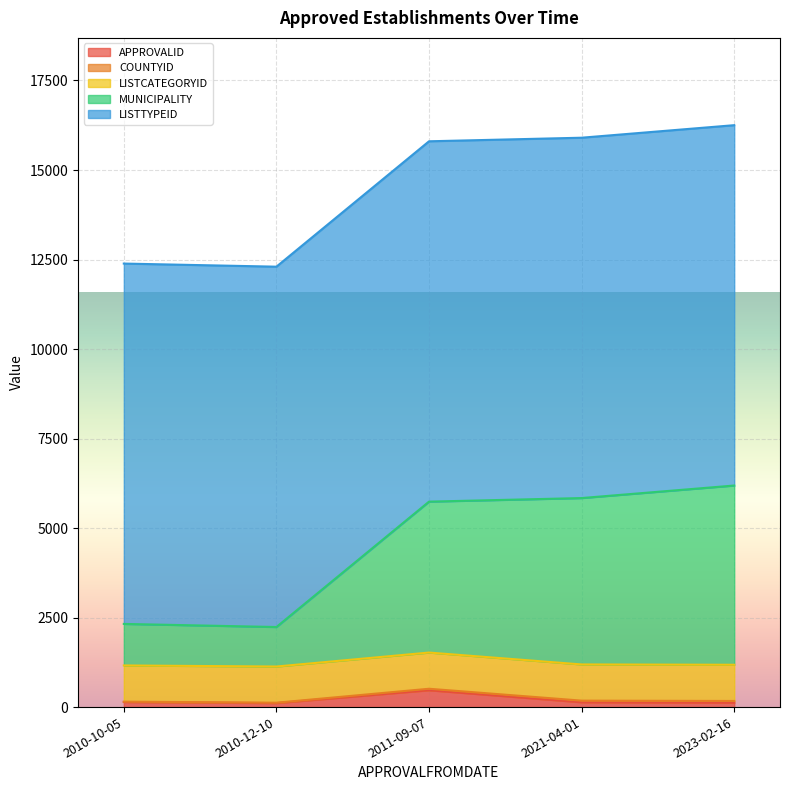

Between 2010-10-05 and 2023-02-16, which is larger?

2010-10-05